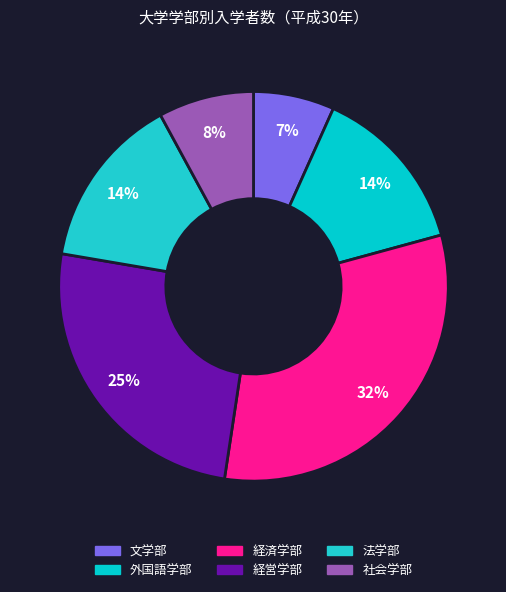

To the nearest percent, what is the combined percentage of 法学部 and 文学部?

21%